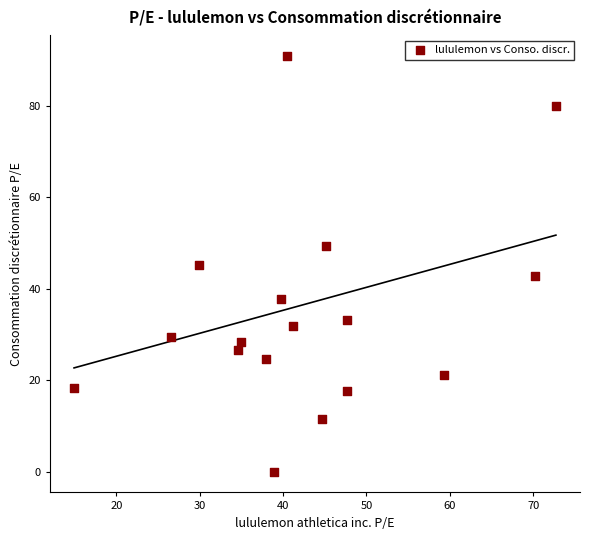

What is the range of X values (max minus min)?

57.8